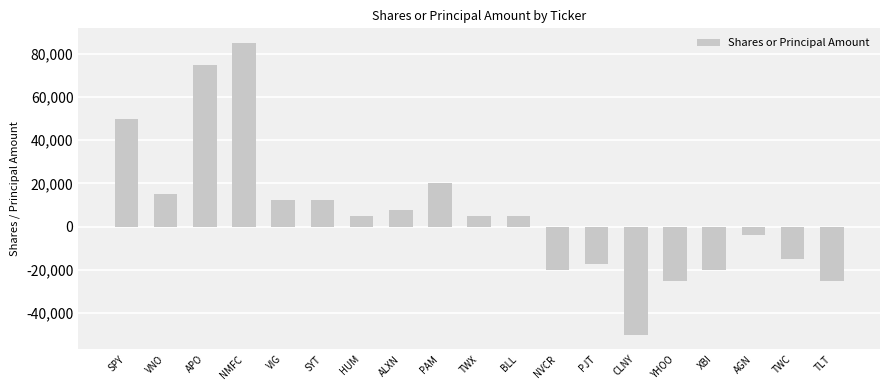

How many values are below 5000?

8